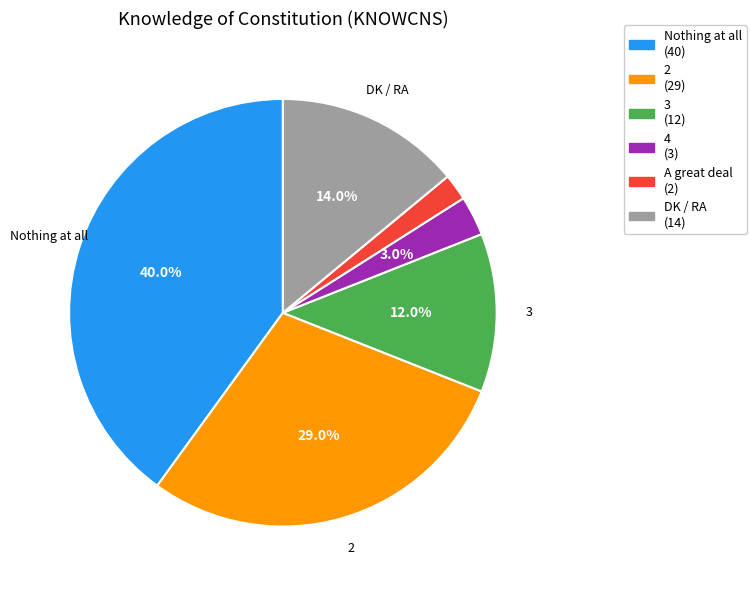

Is there a majority slice in this chart?

No